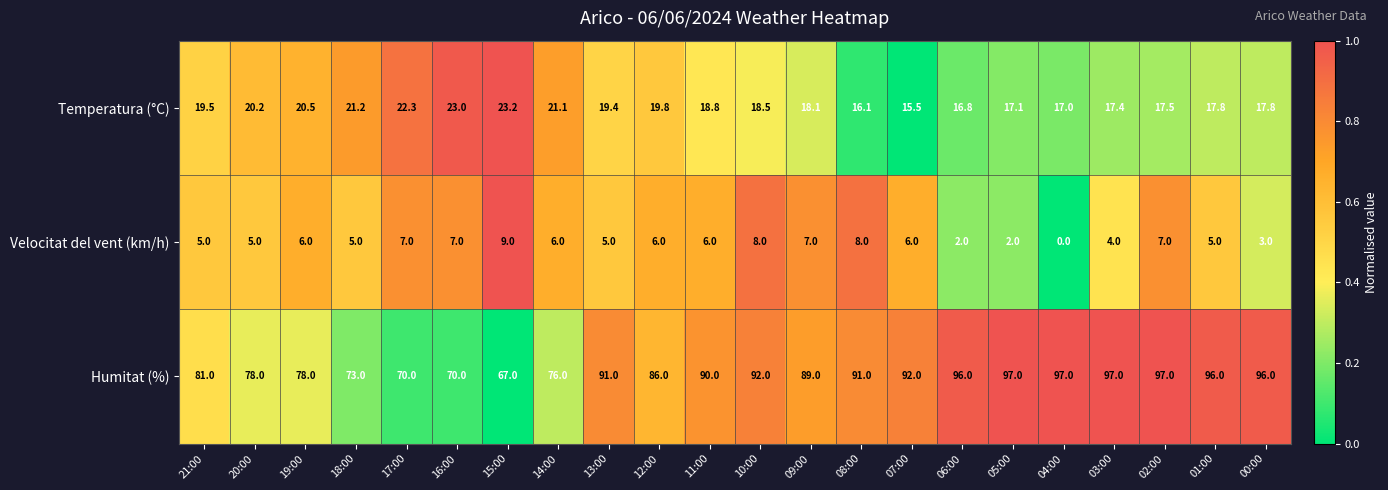

The Velocitat del vent (km/h) series shows 6.0 at 19:00. True or false?

True